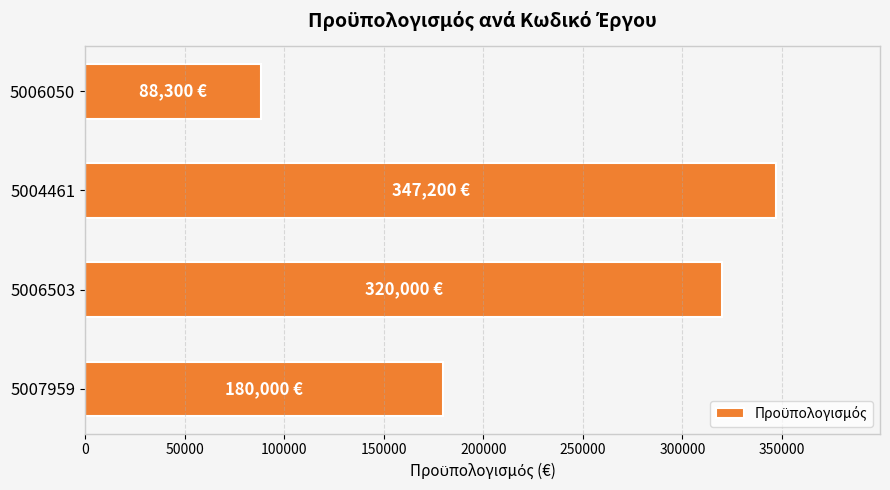

What is the difference between the maximum and minimum values?

258900